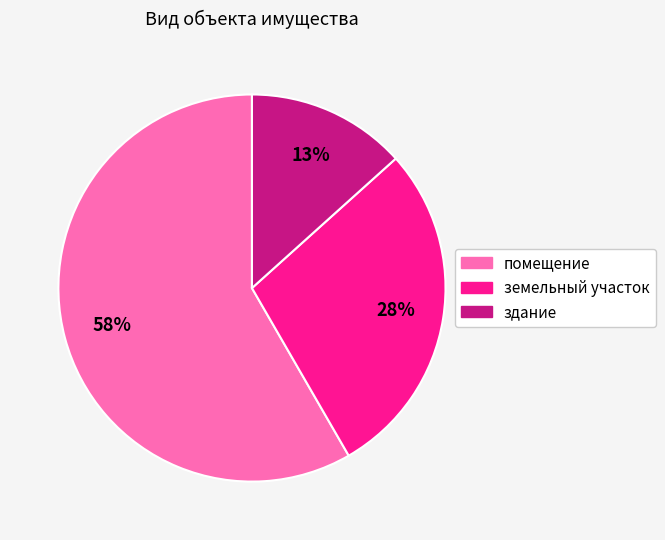

Which slice is the smallest?

здание